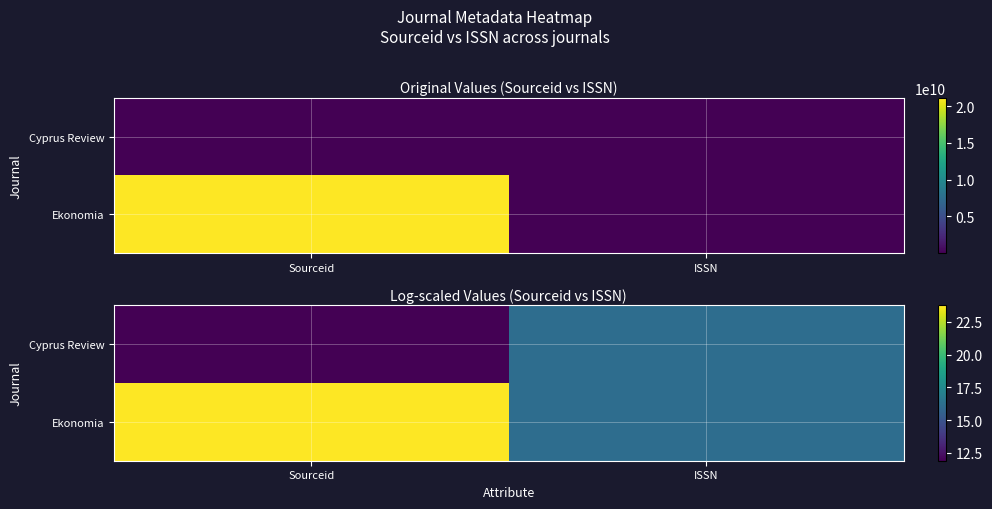

Rank the series by their maximum value, from highest to lowest.

Ekonomia, Cyprus Review